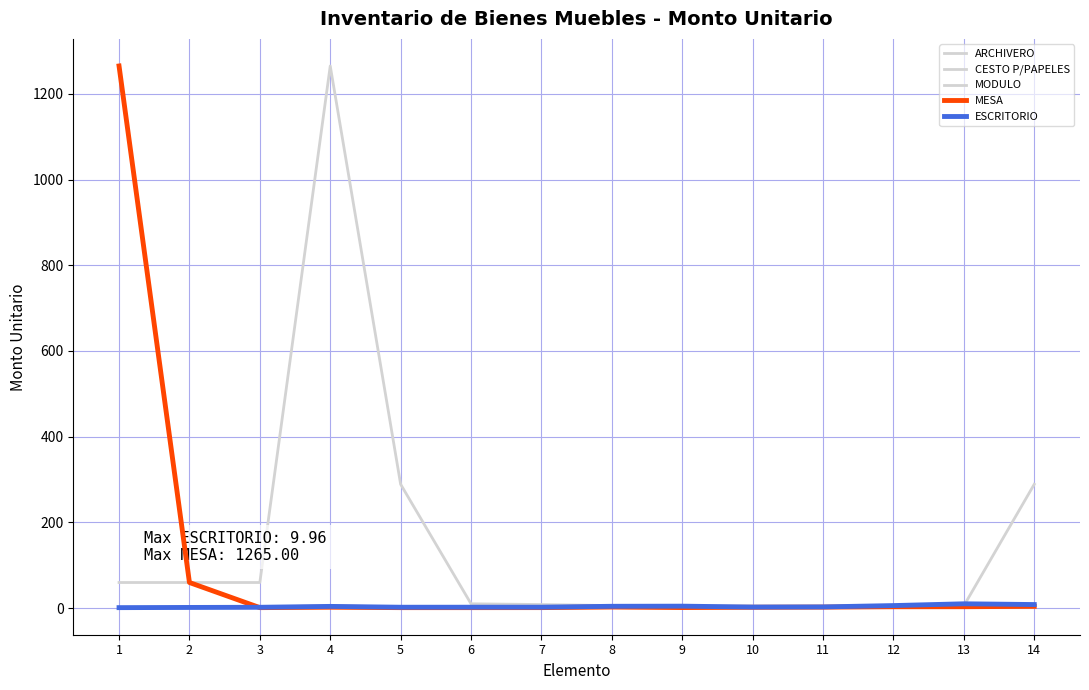

Is this an area chart (filled region under the line)?

No